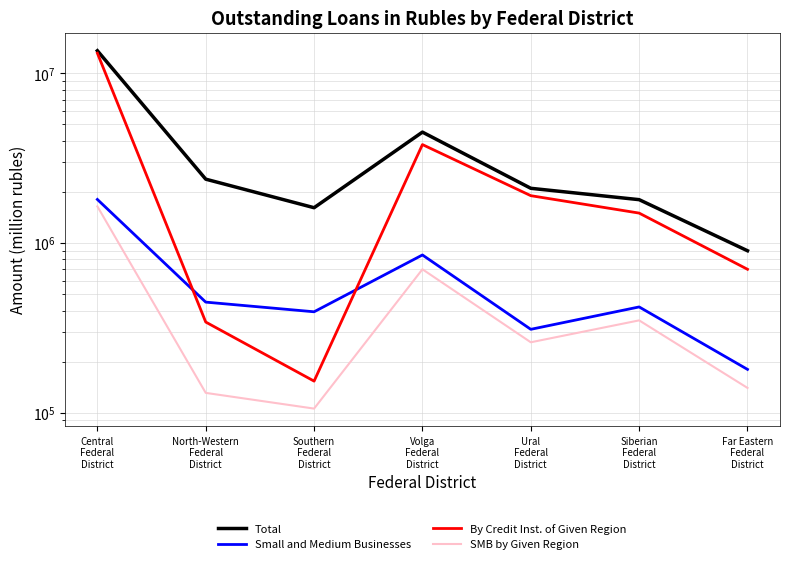

Reading right to left, transcribe all the data shown in this chart.

Total: Far Eastern
Federal
District=900000	Siberian
Federal
District=1800000	Ural
Federal
District=2100000	Volga
Federal
District=4500000	Southern
Federal
District=1613719	North-Western
Federal
District=2376998	Central
Federal
District=13577148
Small and Medium Businesses: Far Eastern
Federal
District=180000	Siberian
Federal
District=420000	Ural
Federal
District=310000	Volga
Federal
District=850000	Southern
Federal
District=393249	North-Western
Federal
District=448332	Central
Federal
District=1805314
By Credit Inst. of Given Region: Far Eastern
Federal
District=700000	Siberian
Federal
District=1500000	Ural
Federal
District=1900000	Volga
Federal
District=3800000	Southern
Federal
District=153524	North-Western
Federal
District=342147	Central
Federal
District=13133689
SMB by Given Region: Far Eastern
Federal
District=140000	Siberian
Federal
District=350000	Ural
Federal
District=260000	Volga
Federal
District=700000	Southern
Federal
District=105754	North-Western
Federal
District=130879	Central
Federal
District=1642653